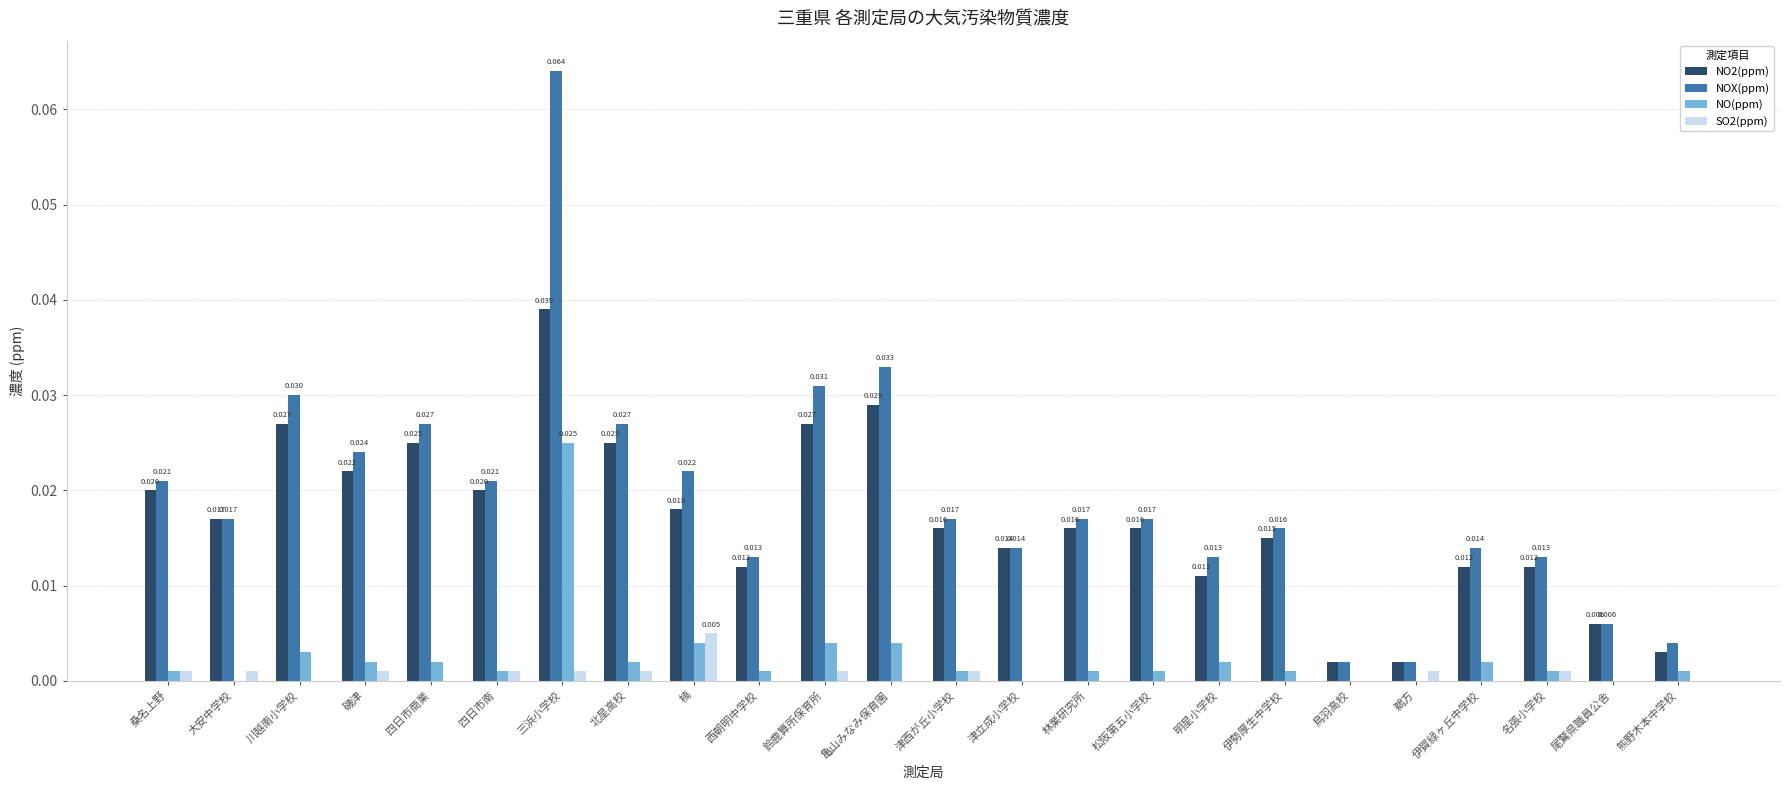

Which series changed the most between 四日市商業 and 亀山みなみ保育園?

NOX(ppm)